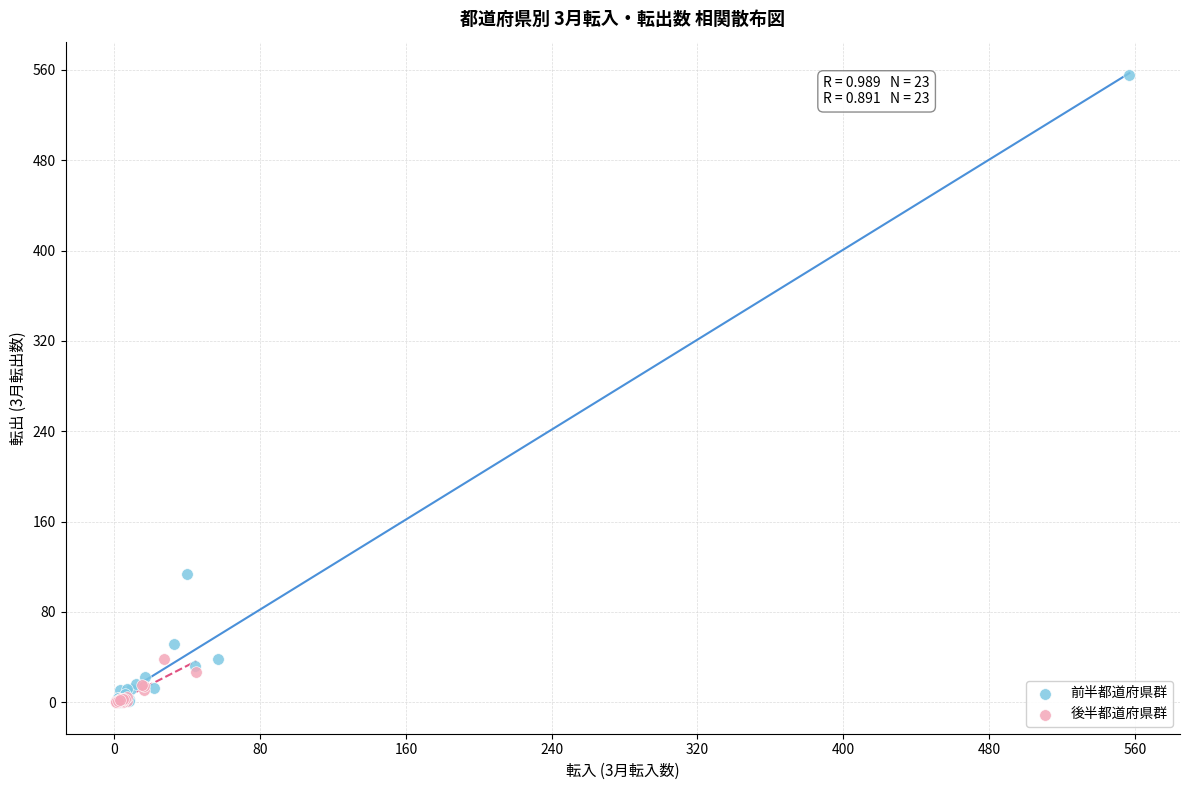

Which series has the widest spread of Y values?

前半都道府県群